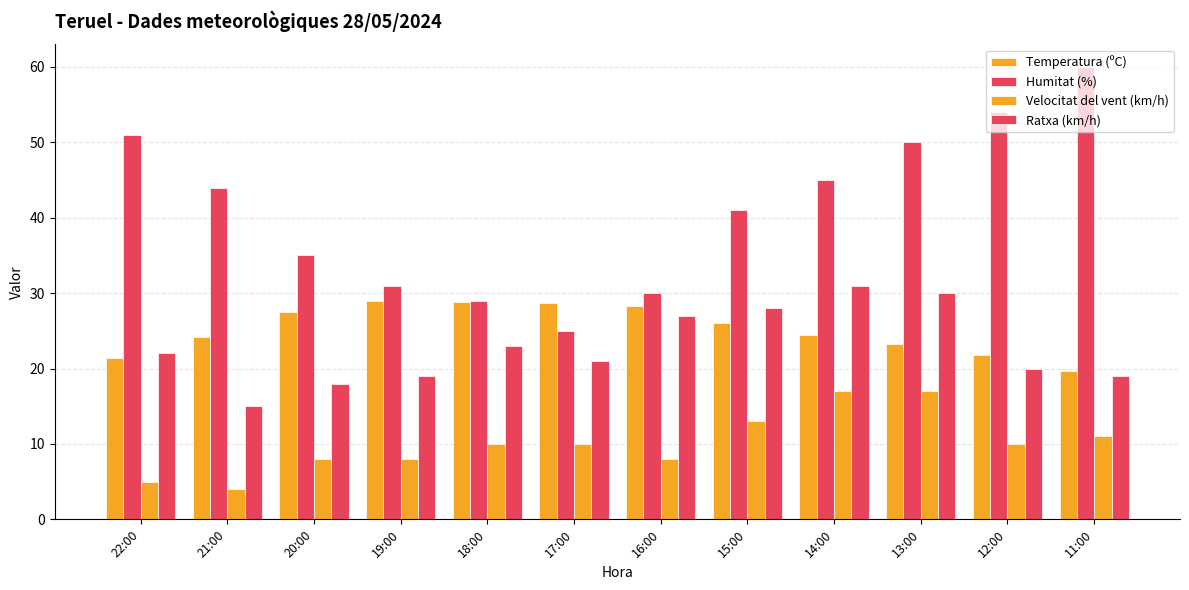

Which series has the largest range (max minus min)?

Humitat (%)